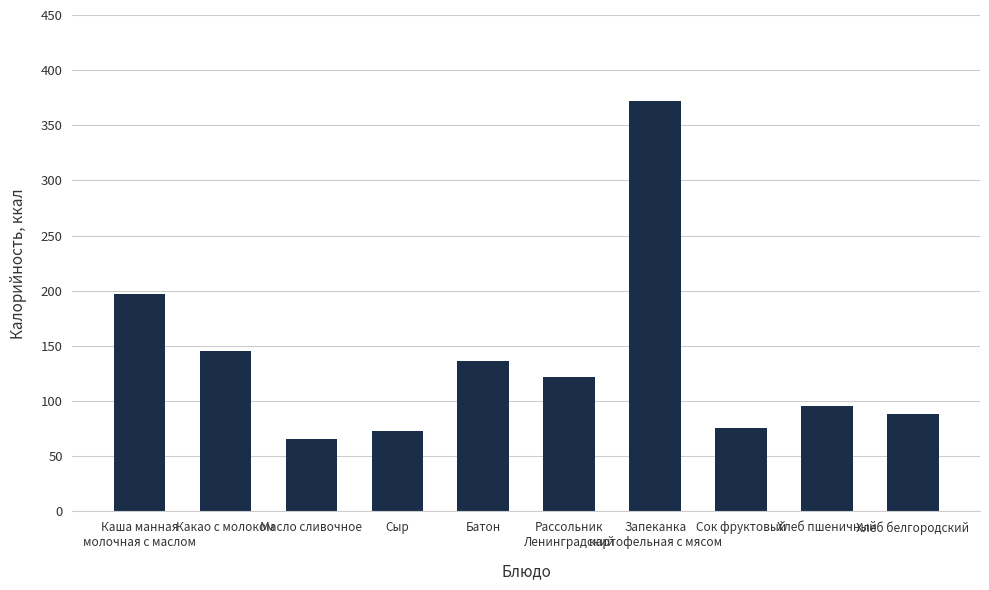

Reading left to right, extract all data points from this chart.

Каша манная
молочная с маслом=197.0	Какао с молоком=145.2	Масло сливочное=66.0	Сыр=72.8	Батон=136.0	Рассольник
Ленинградский=121.8	Запеканка
картофельная с мясом=372.5	Сок фруктовый=76.0	Хлеб пшеничный=95.6	Хлеб белгородский=88.0